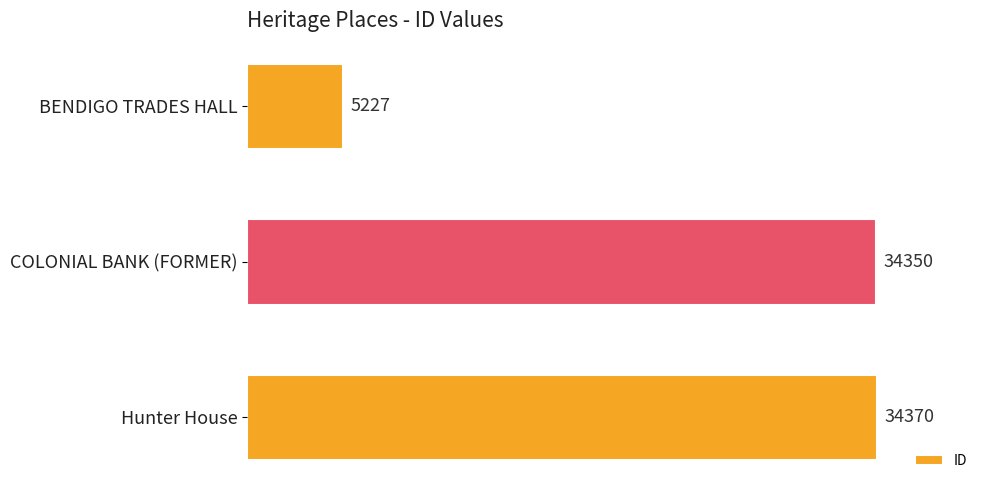

Which has a higher value, Hunter House or BENDIGO TRADES HALL?

Hunter House